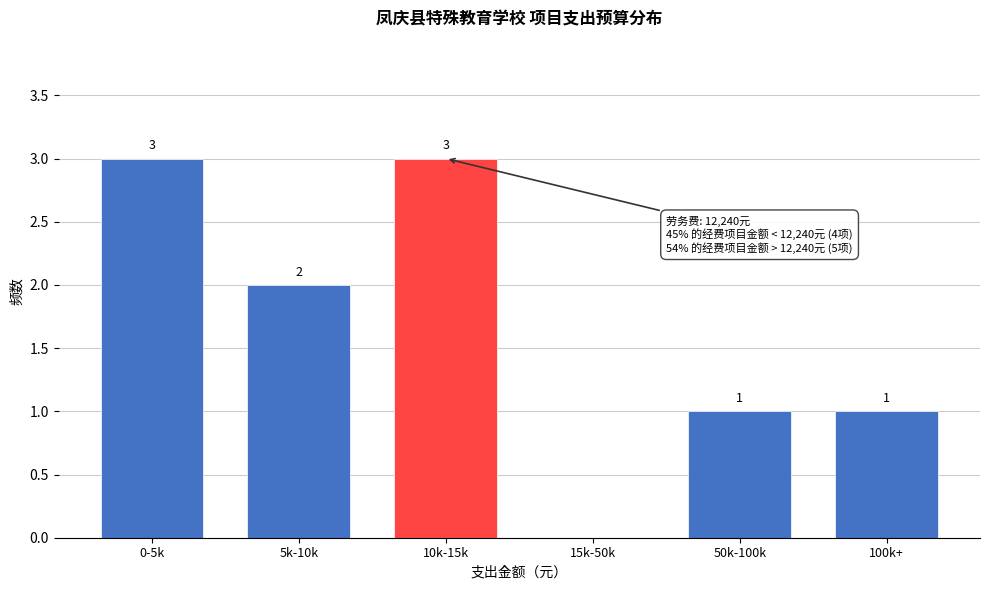

Reading right to left, extract all data points from this chart.

100k+=1	50k-100k=1	15k-50k=0	10k-15k=3	5k-10k=2	0-5k=3